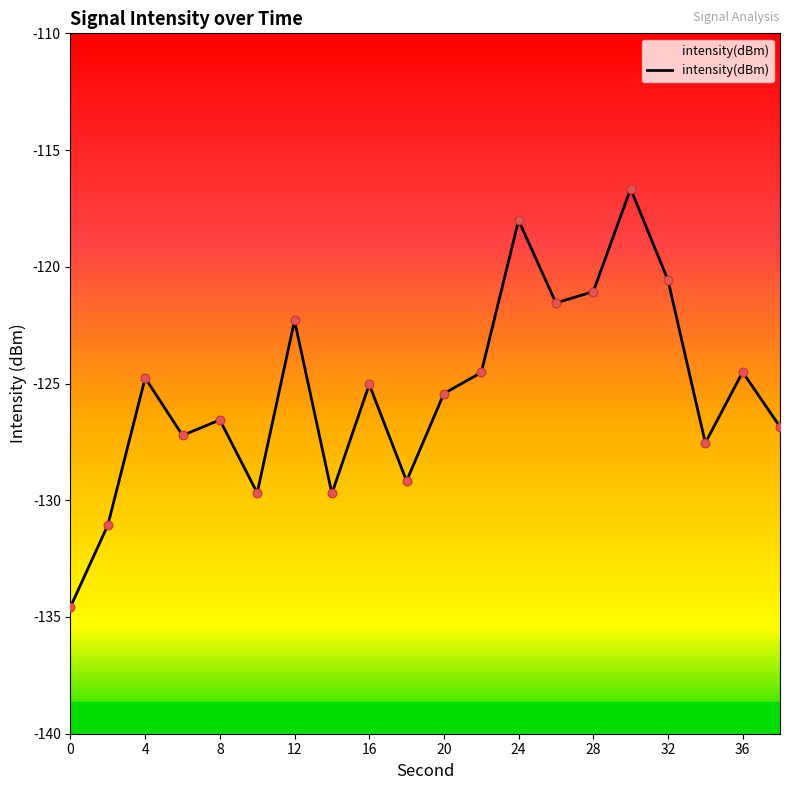

What is the minimum value shown in the chart?

-134.6